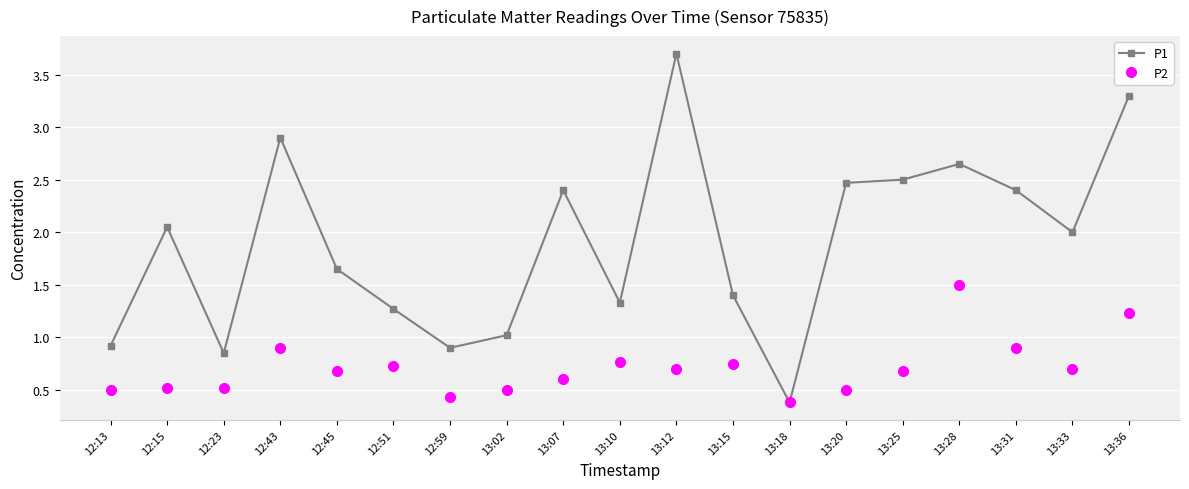

The P2 series shows 0.3 at 13:25. True or false?

False